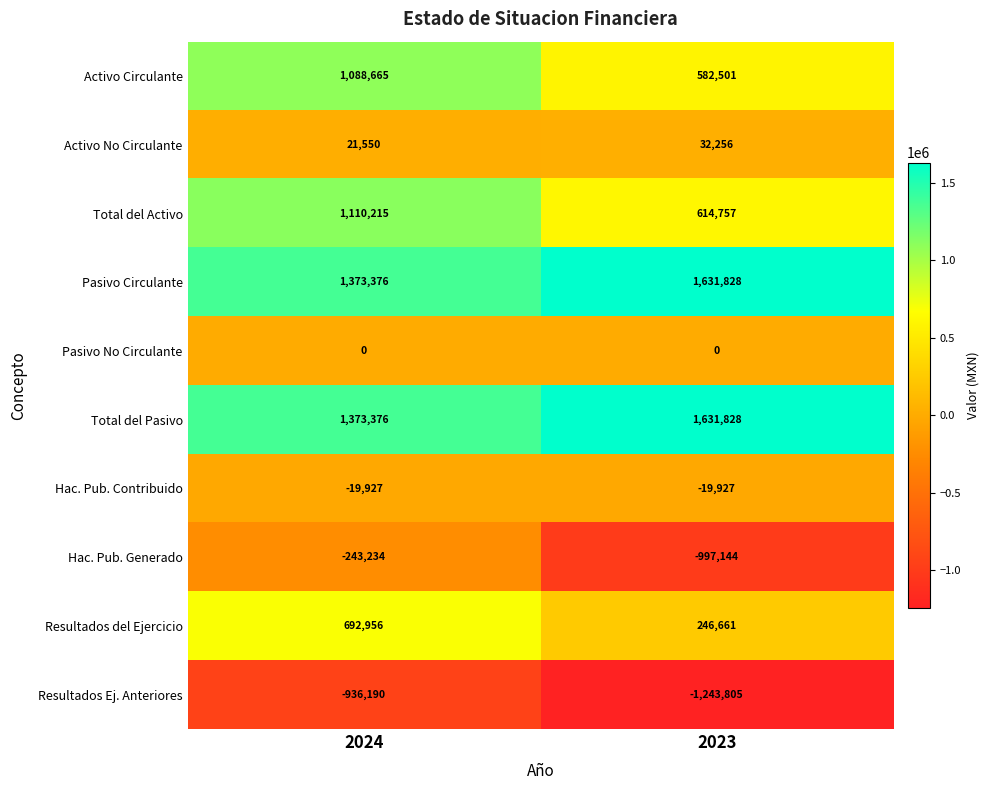

What is the difference between the highest and lowest values at 2023?

2875633